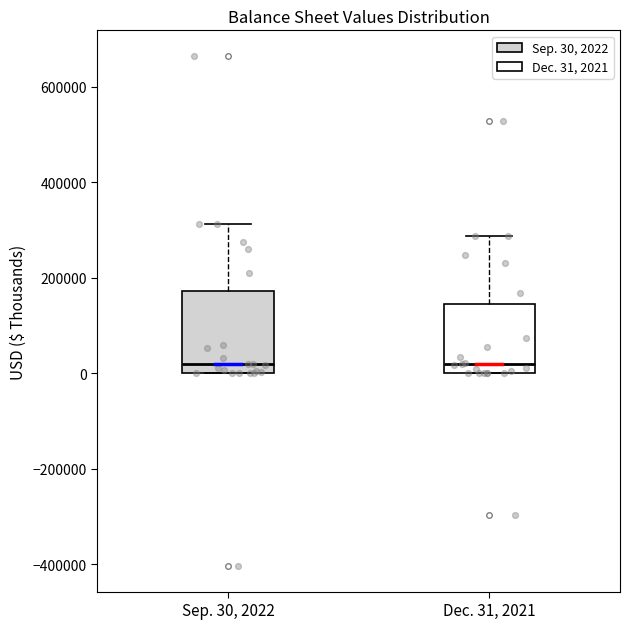

Reading left to right, transcribe this box plot: for each box, give where its median line is, the range the box spans, and where its two whiskers end, as read against the y-axis. The values are not printed on the chart, so give them approximately, as read against the axis.

Sep. 30, 2022: median 20000, box 0 to 180000, whiskers 0 to 320000
Dec. 31, 2021: median 20000, box 0 to 140000, whiskers 0 to 280000